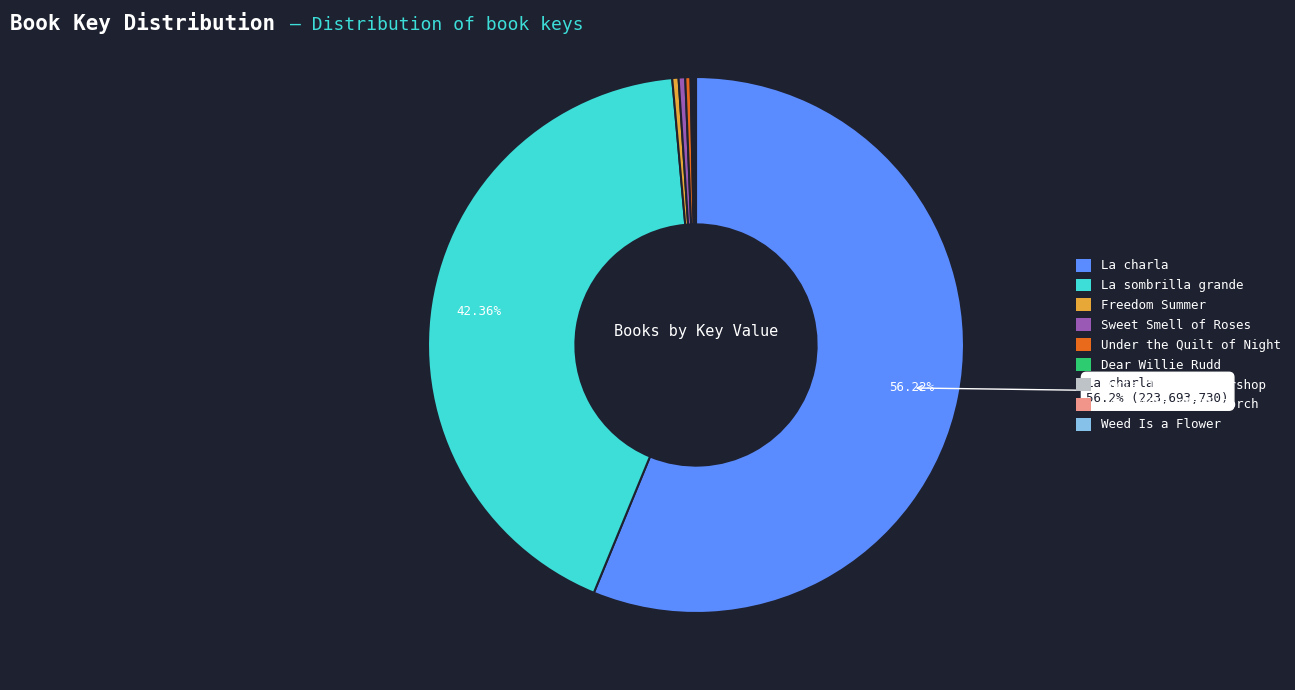

To the nearest percent, what is the difference between the largest and smallest slice percentages?

56%